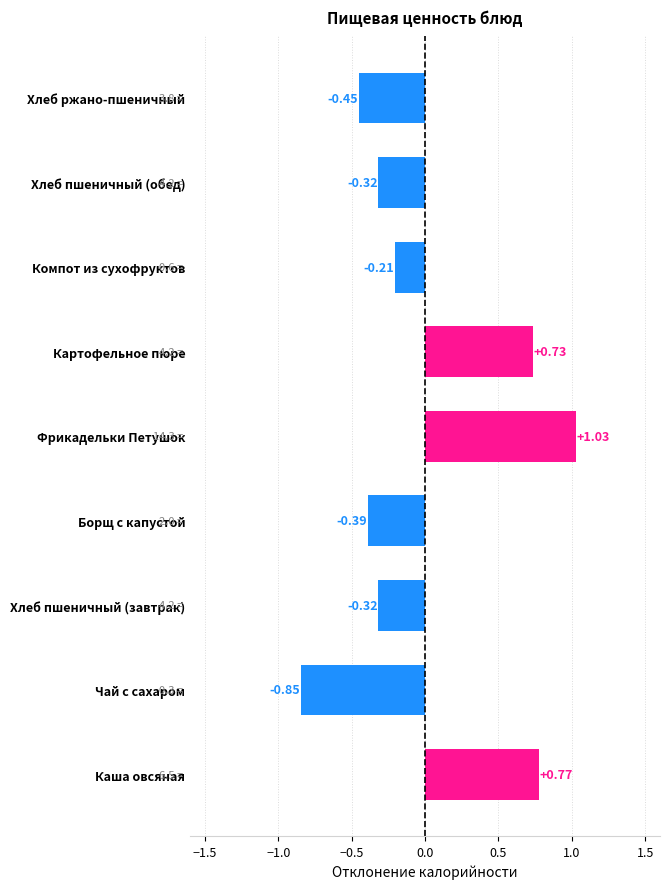

What is the change in value from Каша овсяная to Фрикадельки Петушок?

+0.3